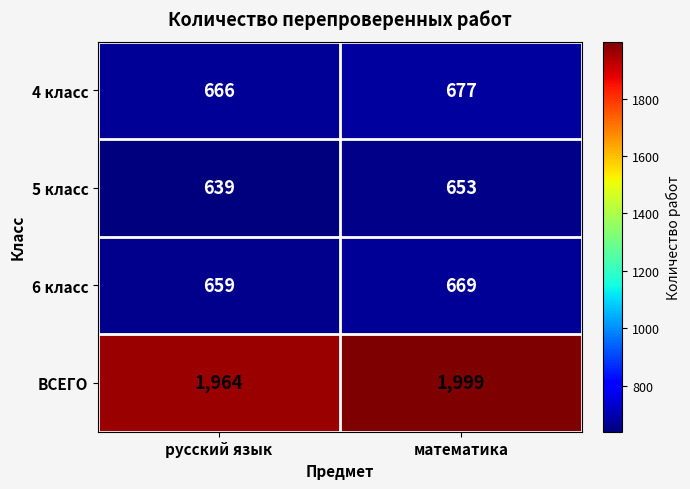

Which series has the largest total across all categories?

ВСЕГО